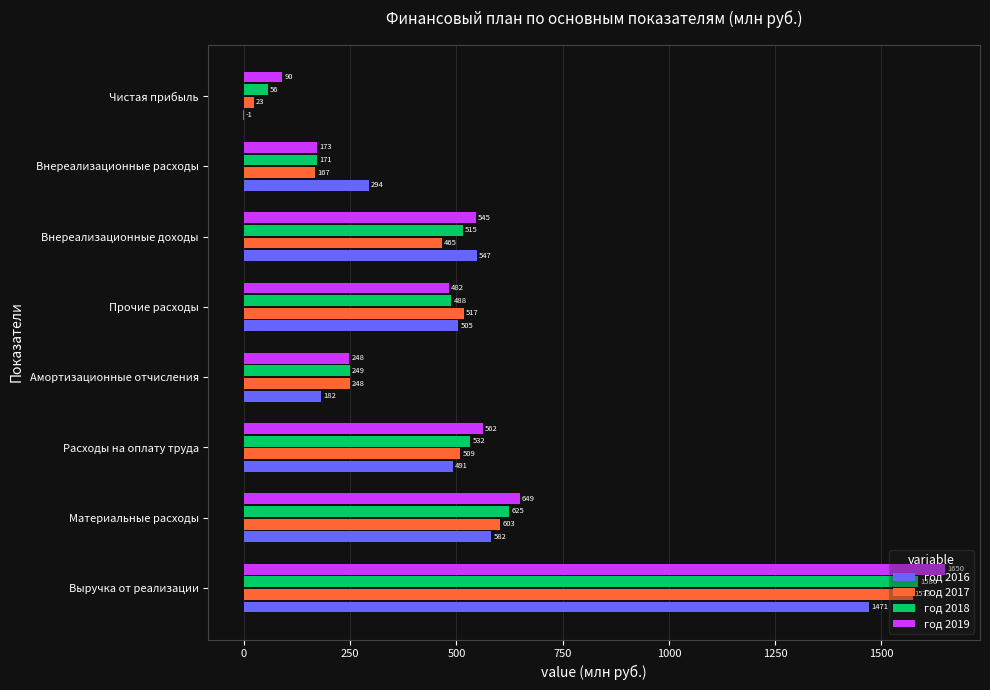

What is the average value of the год 2016 series?

508.8